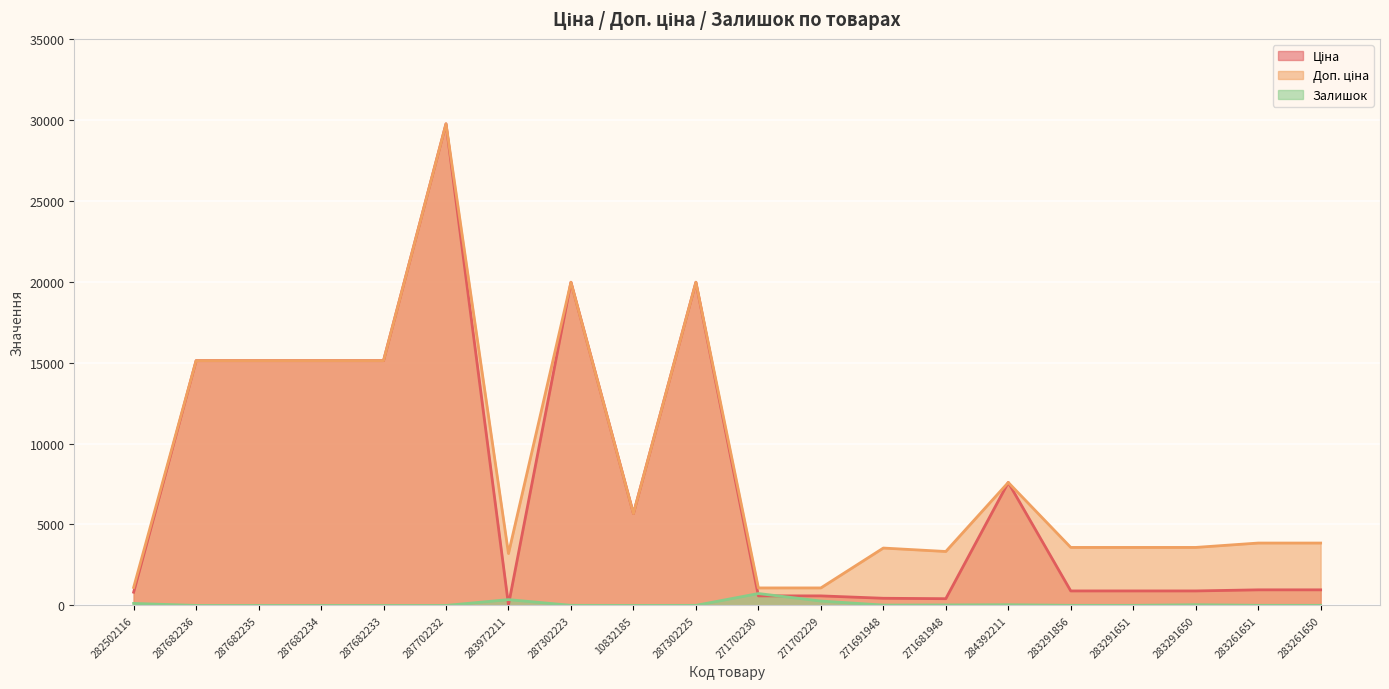

How many series are shown in this chart?

3